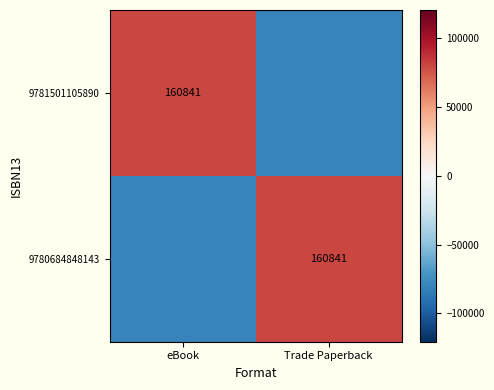

What is the maximum value shown in the chart?

80420.5